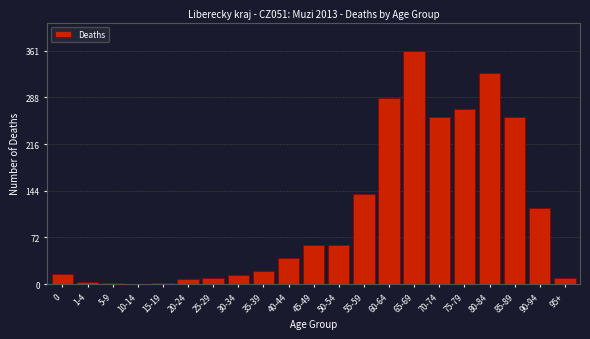

What is the greatest value displayed?

361